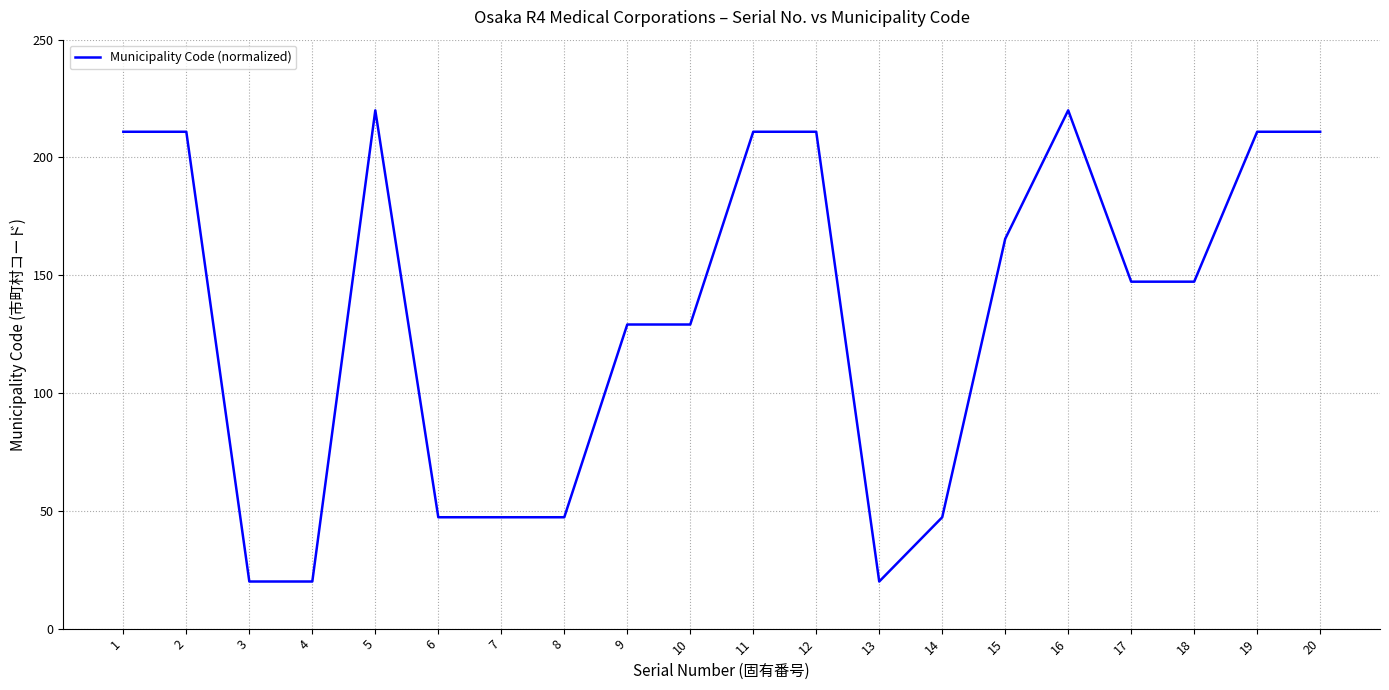

The chart shows a value of 220.0 at 16. True or false?

True